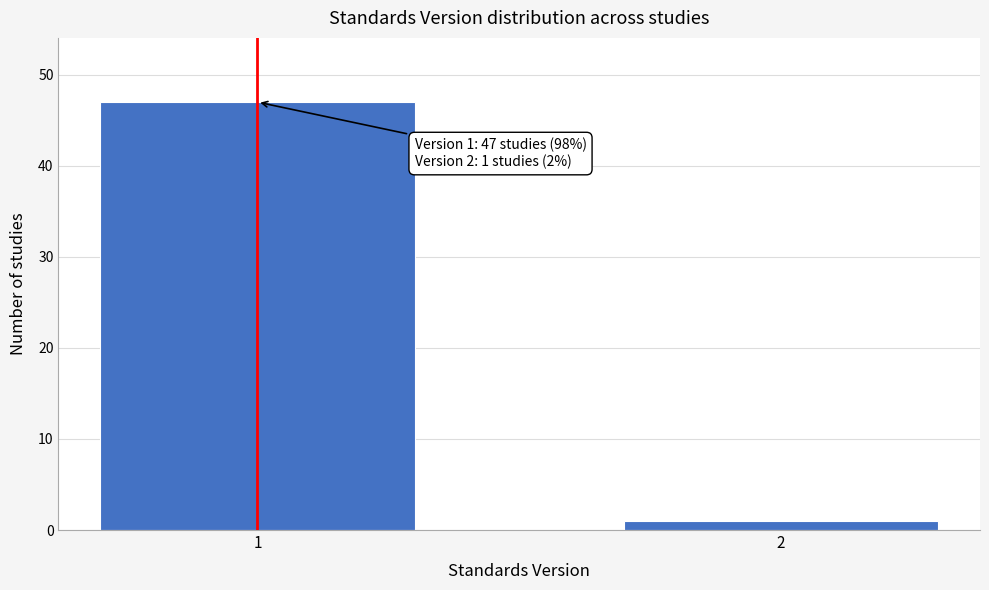

Reading left to right, list all the values displayed in this chart.

47	1